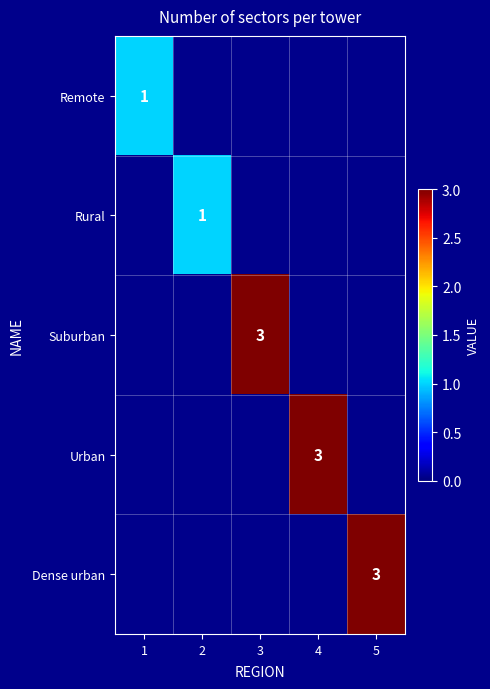

True or false: Suburban has a value of 1 at 3.

False